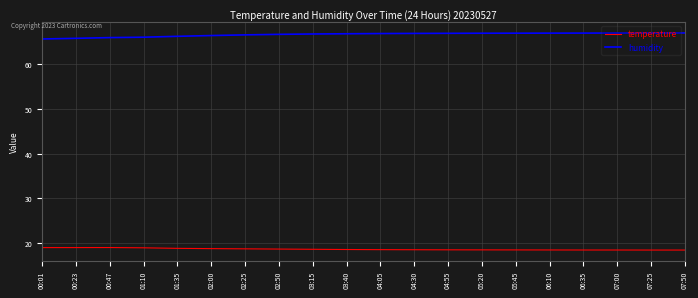

Does the chart display data point markers on the line(s)?

No